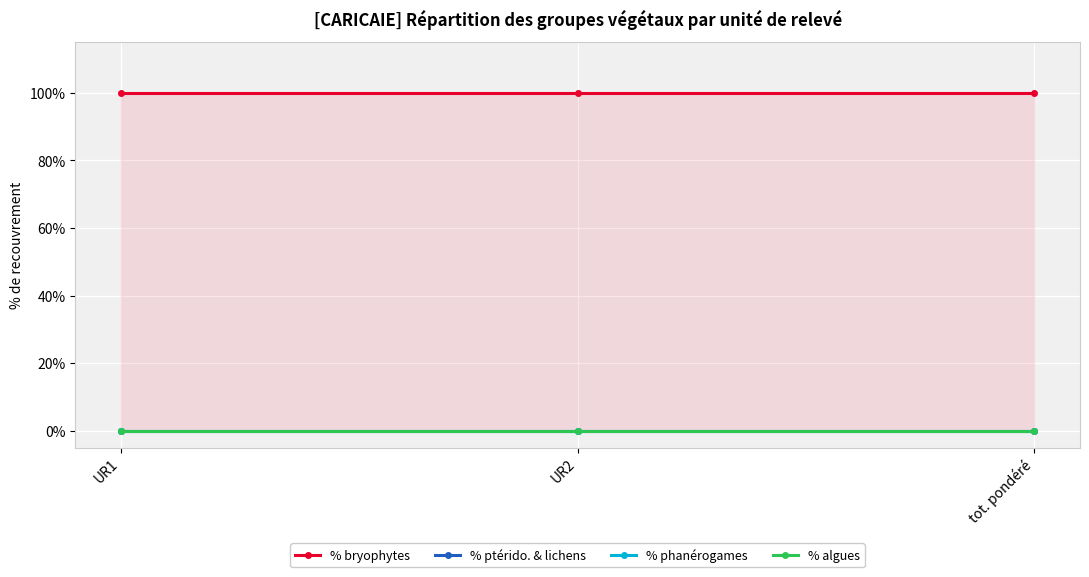

Which label corresponds to the largest value in the chart?

UR1